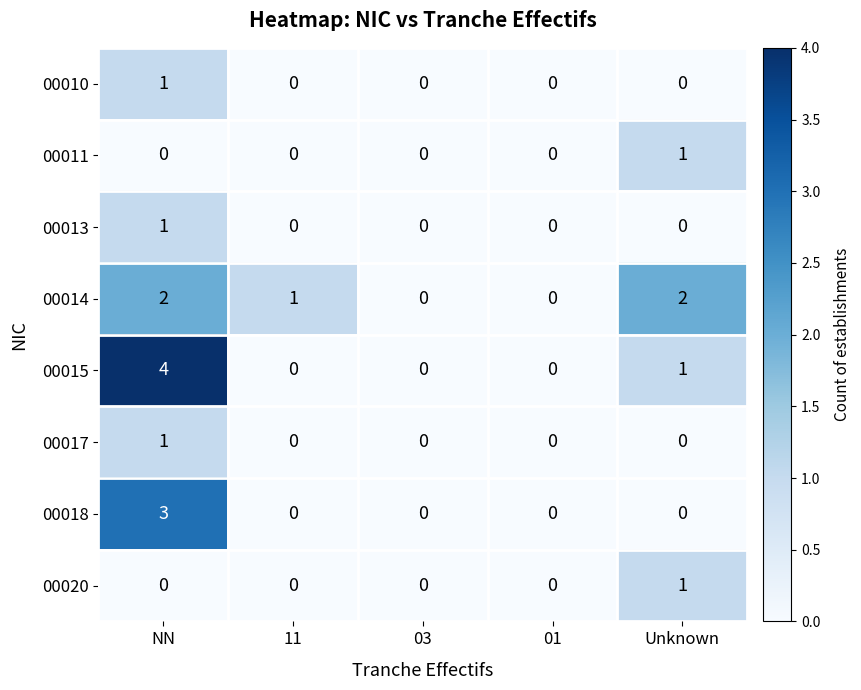

How many 00018 values are between 0 and 1?

4